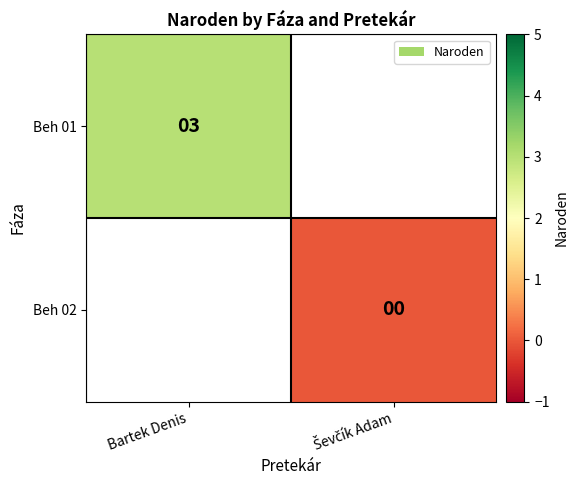

The Beh 01 series shows 1.1 at Bartek Denis. True or false?

False